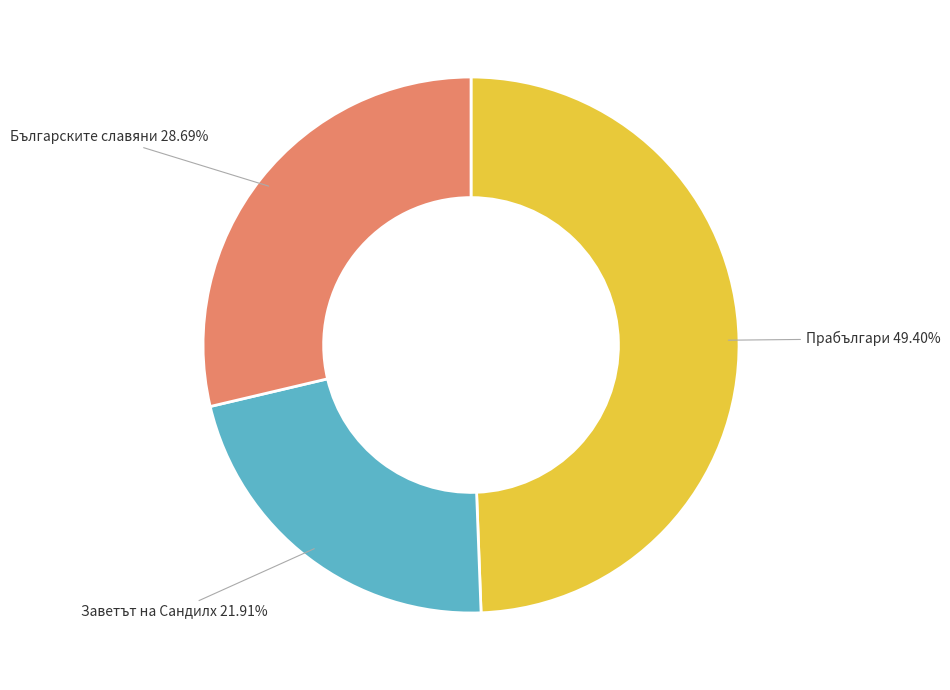

Does any single category account for the majority?

No